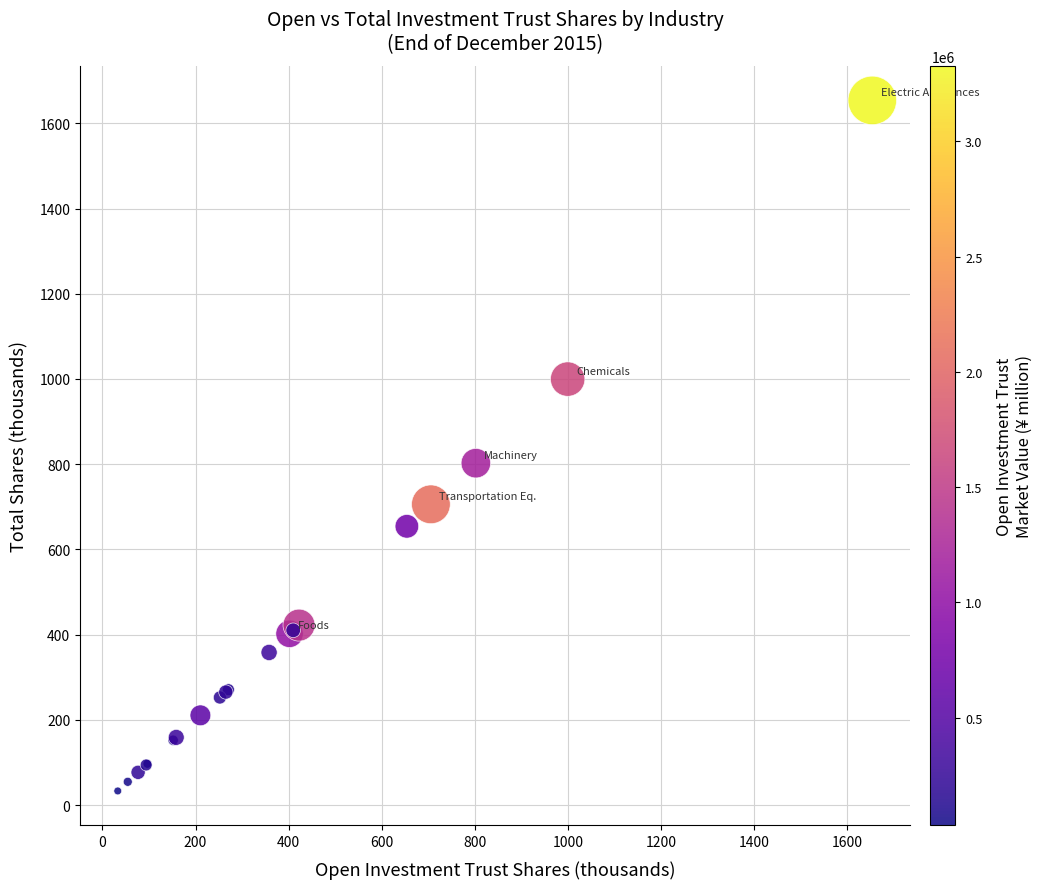

What Y value in the scatter plot is closest to 843?

802.3